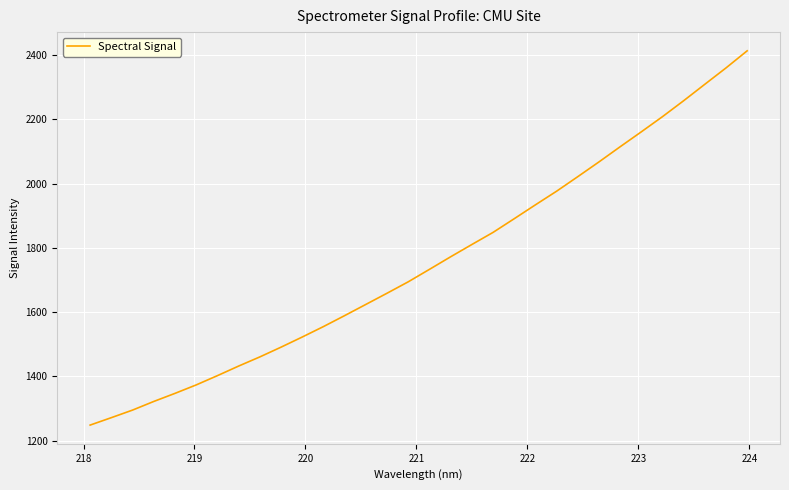

What is the difference between the maximum and second lowest values?

1142.2